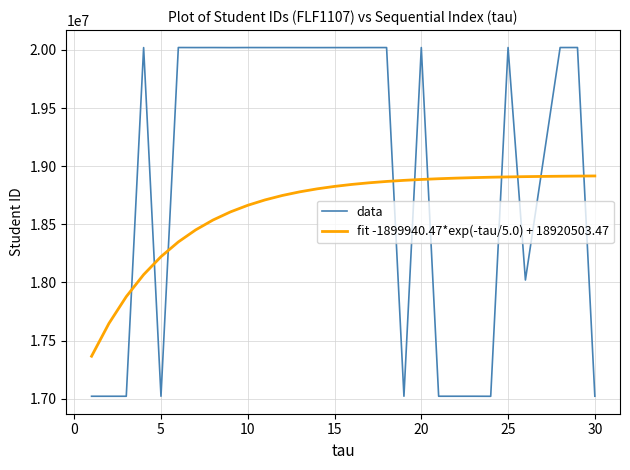

Which series has the widest spread of values?

data